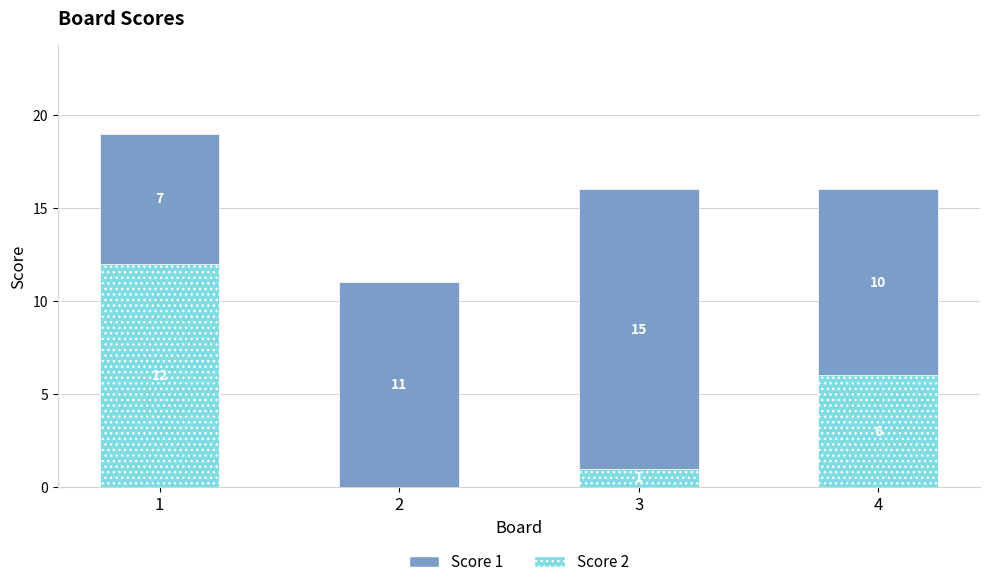

What is the total value across all series at 3?

16